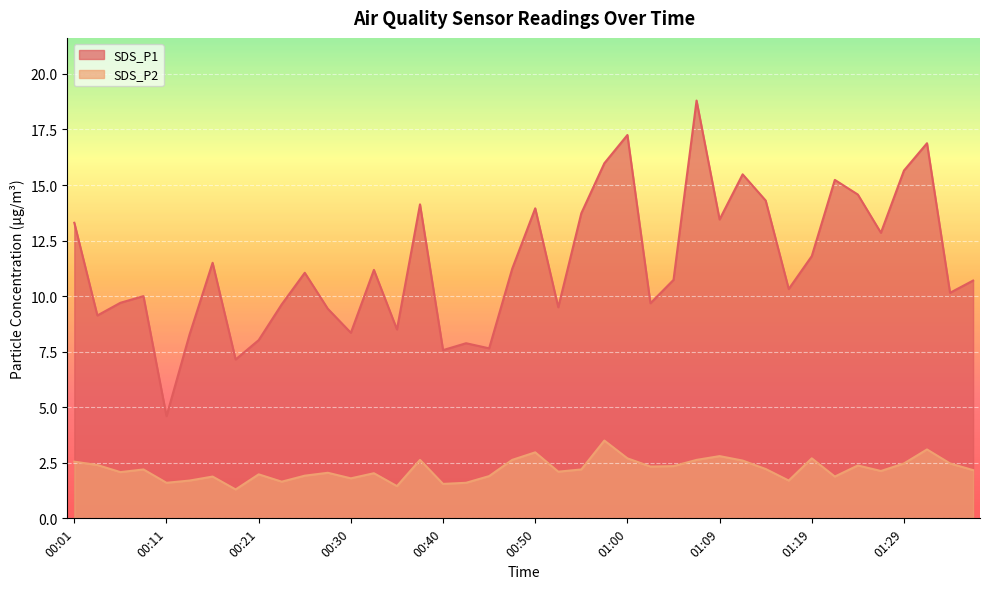

At which category is the sum across all series the highest?

01:07